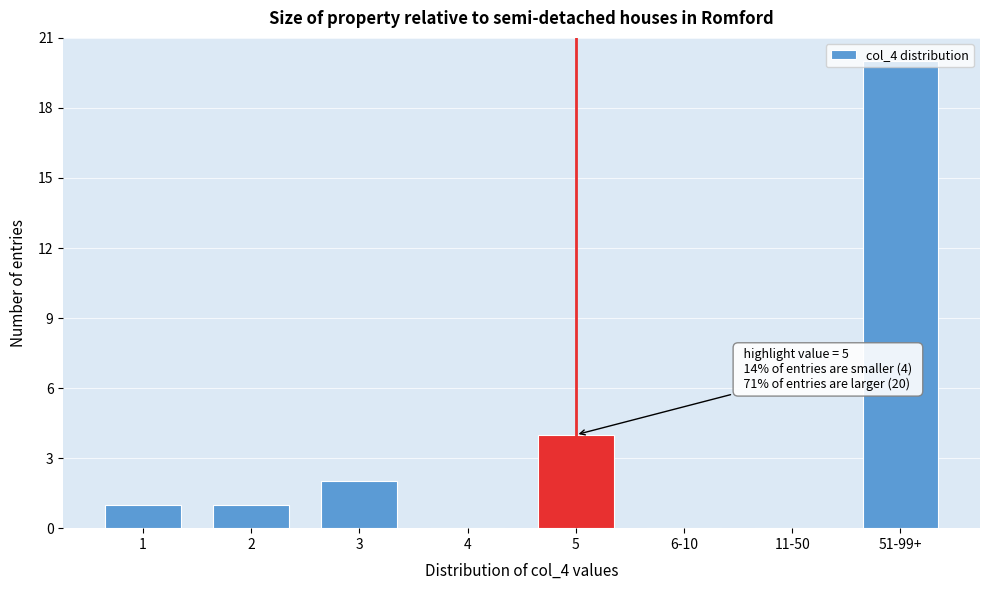

Is it true that the value at 11-50 is -11?

False